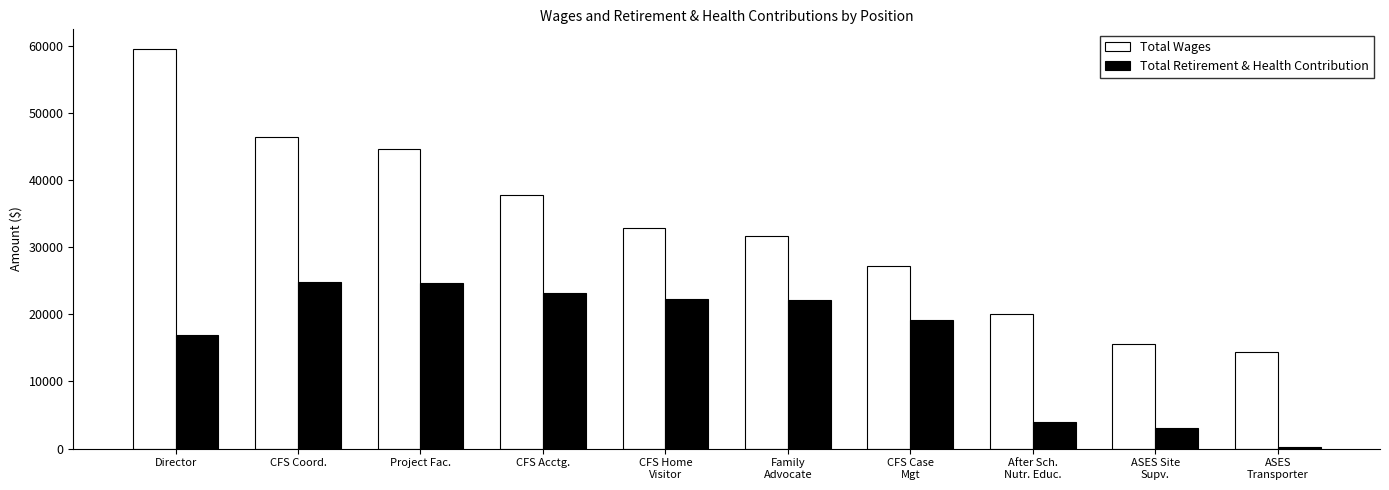

What is the difference between the maximum and minimum values in the Total Retirement & Health Contribution series?

24504